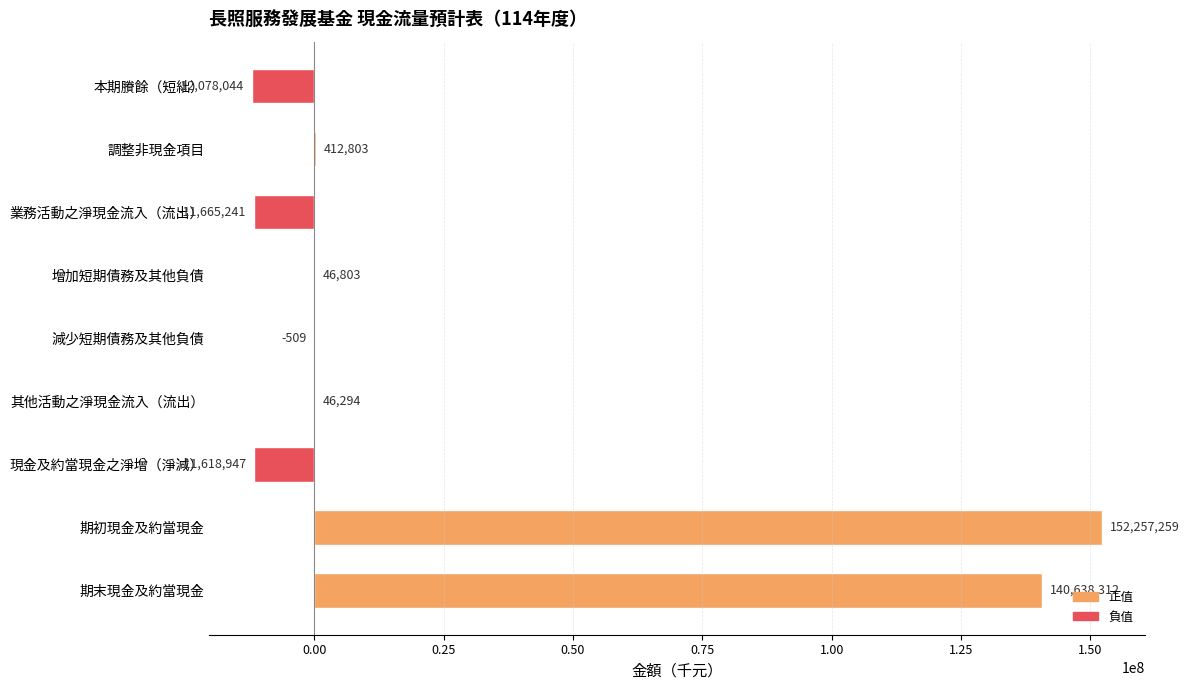

Where is the data nearest to the value 70089607?

調整非現金項目